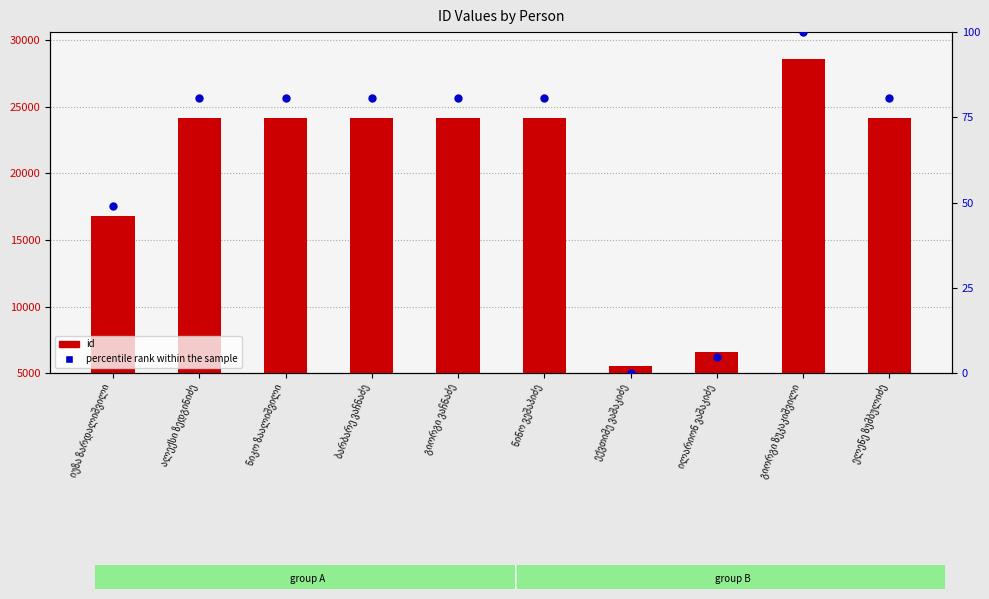

Which series contains the highest Y value?

id (count)